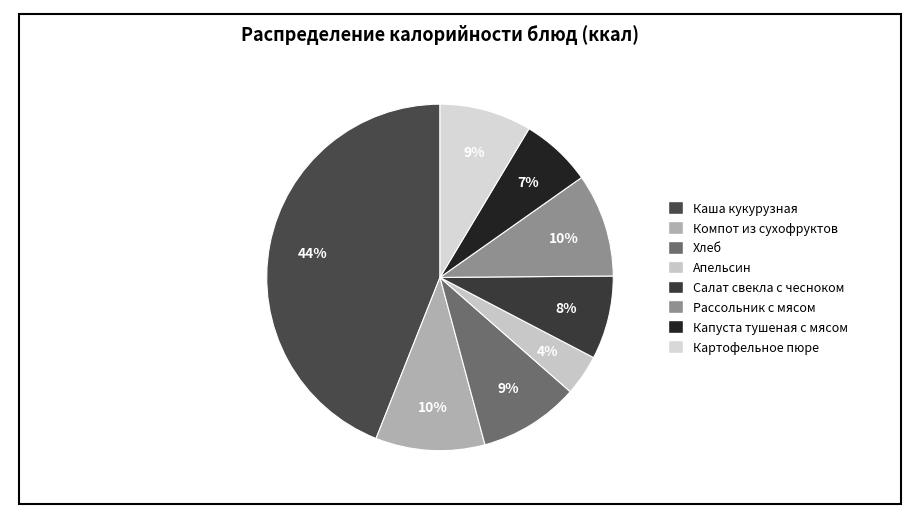

How many segments does this pie chart have?

8